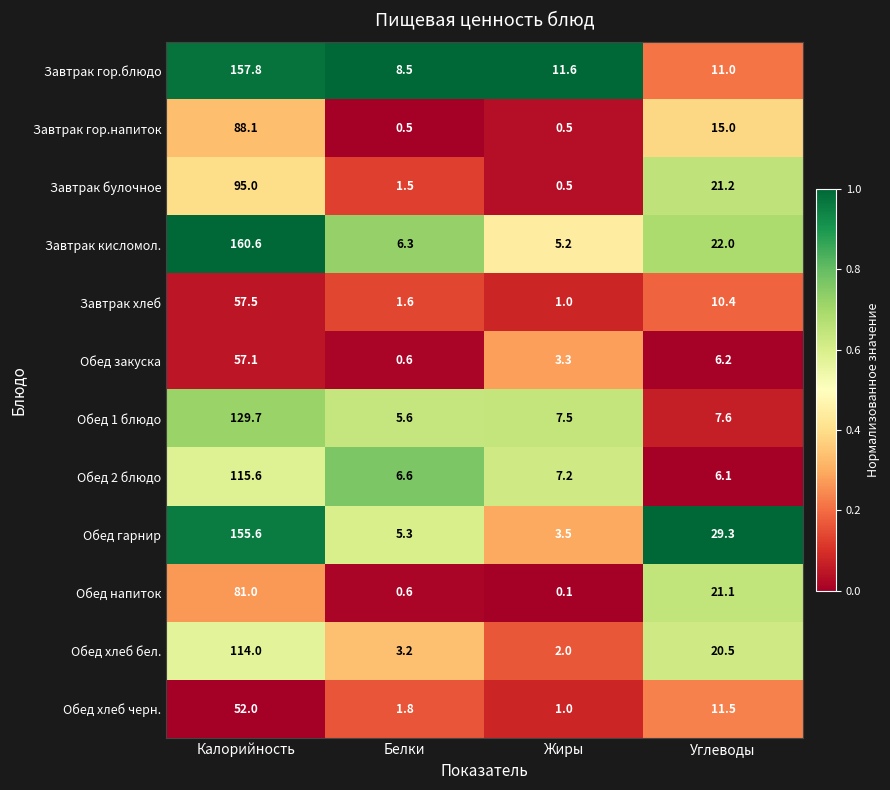

What is the spread (max minus min) of values at Углеводы?

23.2